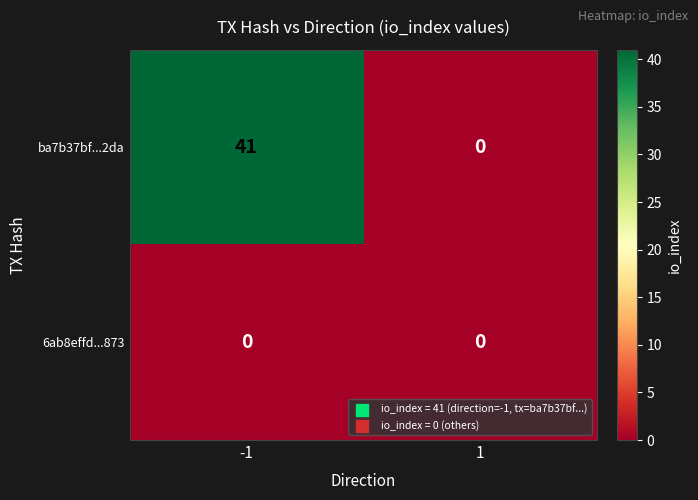

Reading right to left, transcribe all the data shown in this chart.

ba7b37bf...2da: 1=0	-1=41
6ab8effd...873: 1=0	-1=0